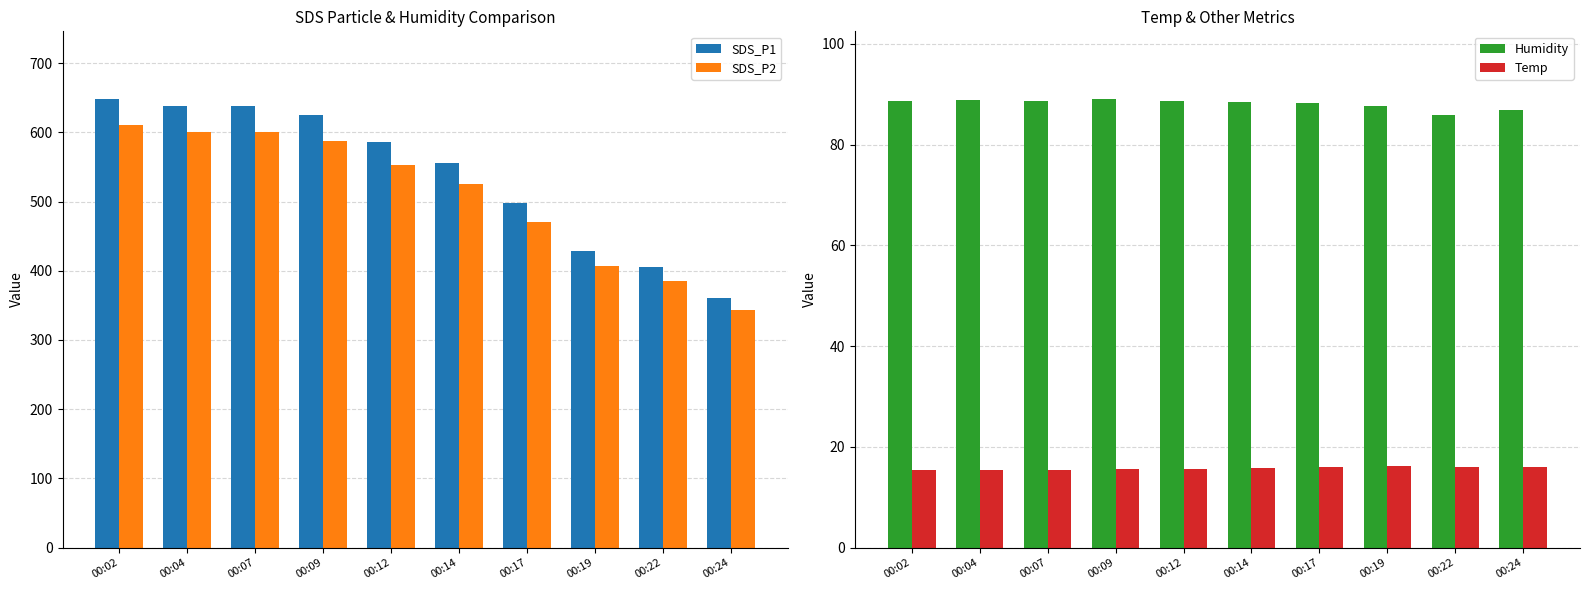

Which series has the largest total across all categories?

SDS_P1